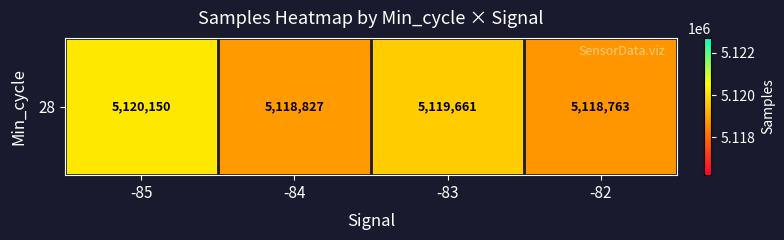

Count the number of categories in the chart.

4